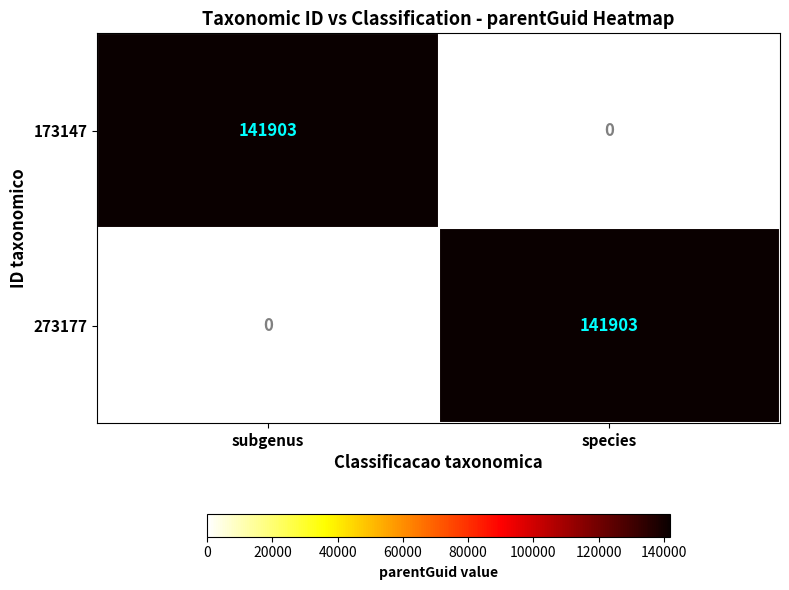

What value does the 273177 series have at species?

141903